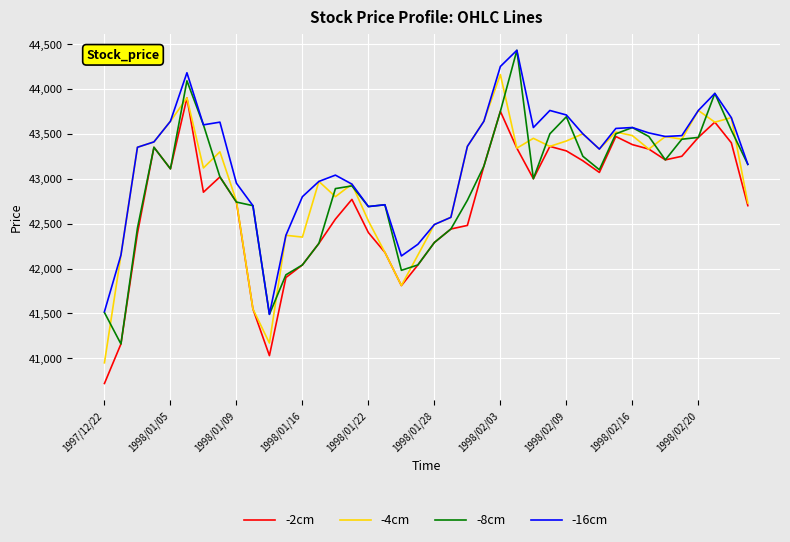

How many values in the -8cm series are below 43100?

20